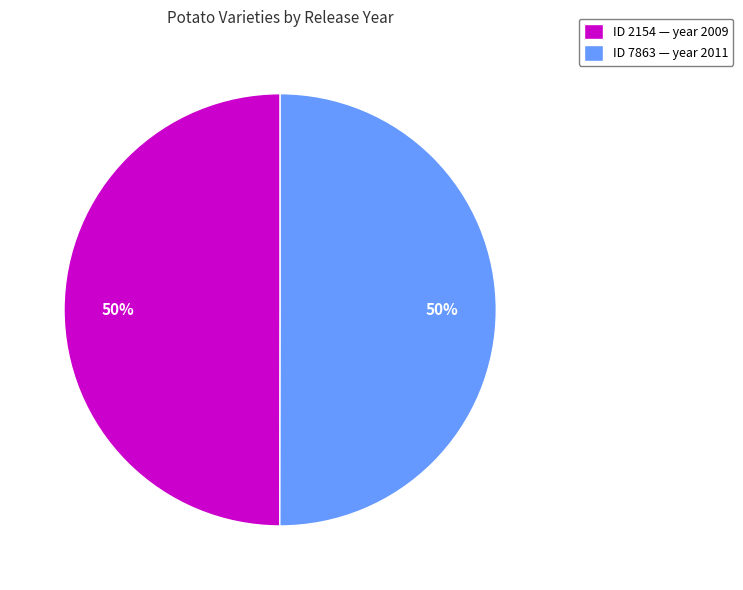

The ID 7863 — year 2011 slice represents 36% of the pie. True or false?

False